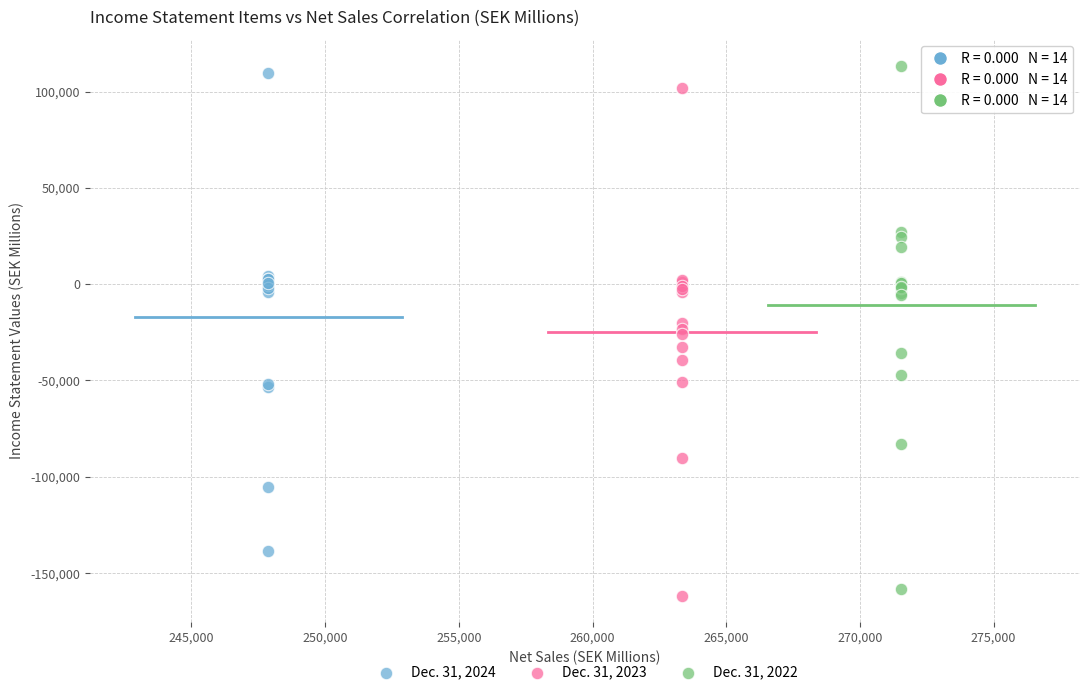

Which series has the largest Y range (max minus min)?

Dec. 31, 2022